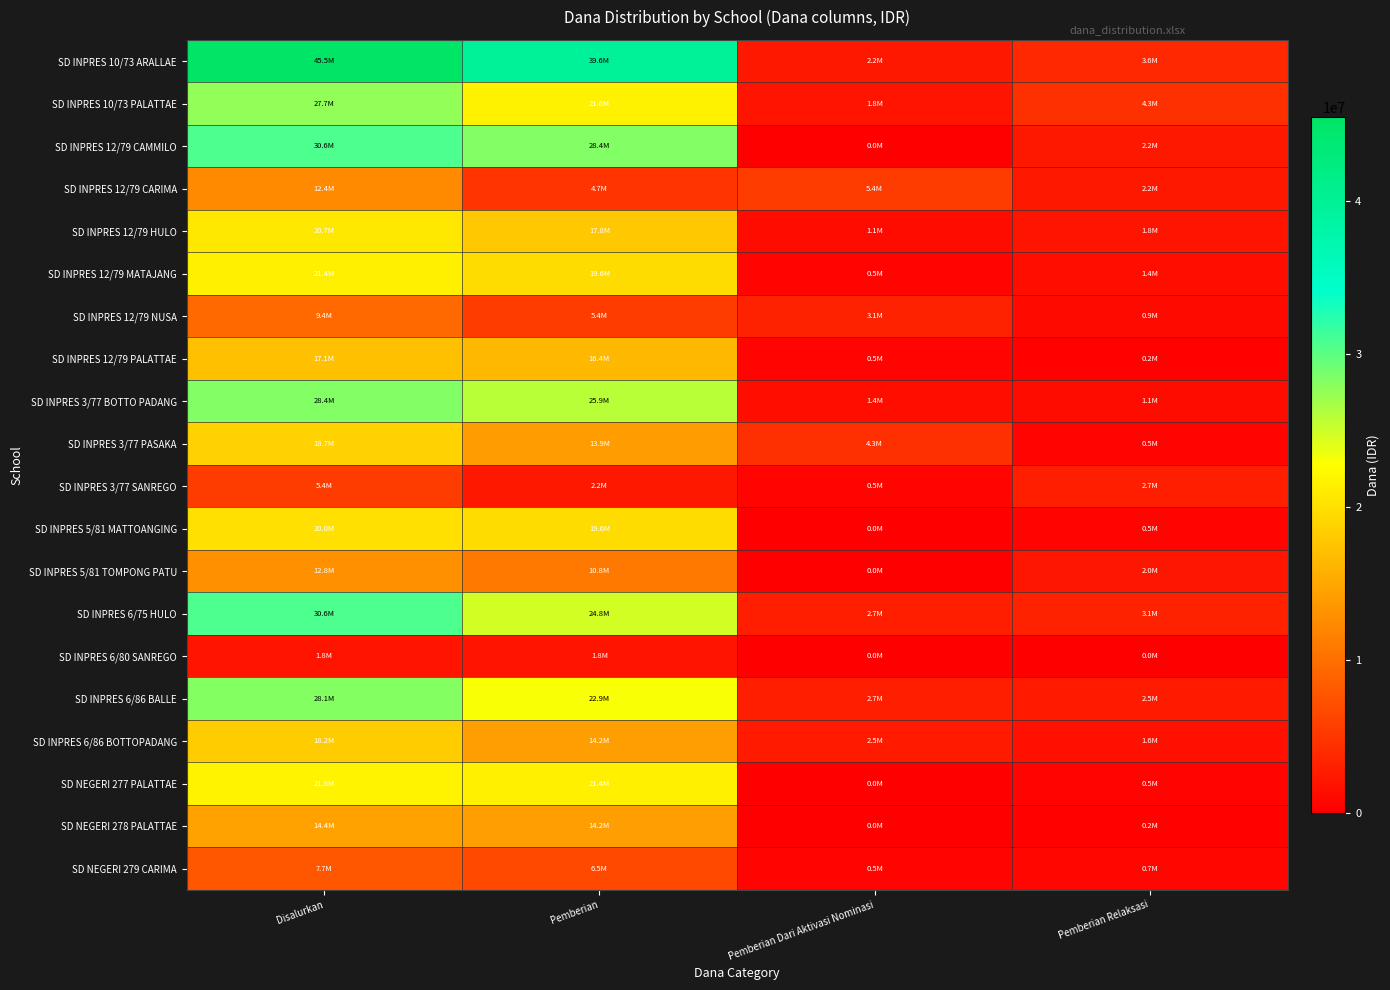

What is the total value across all series at Disalurkan?

392625000